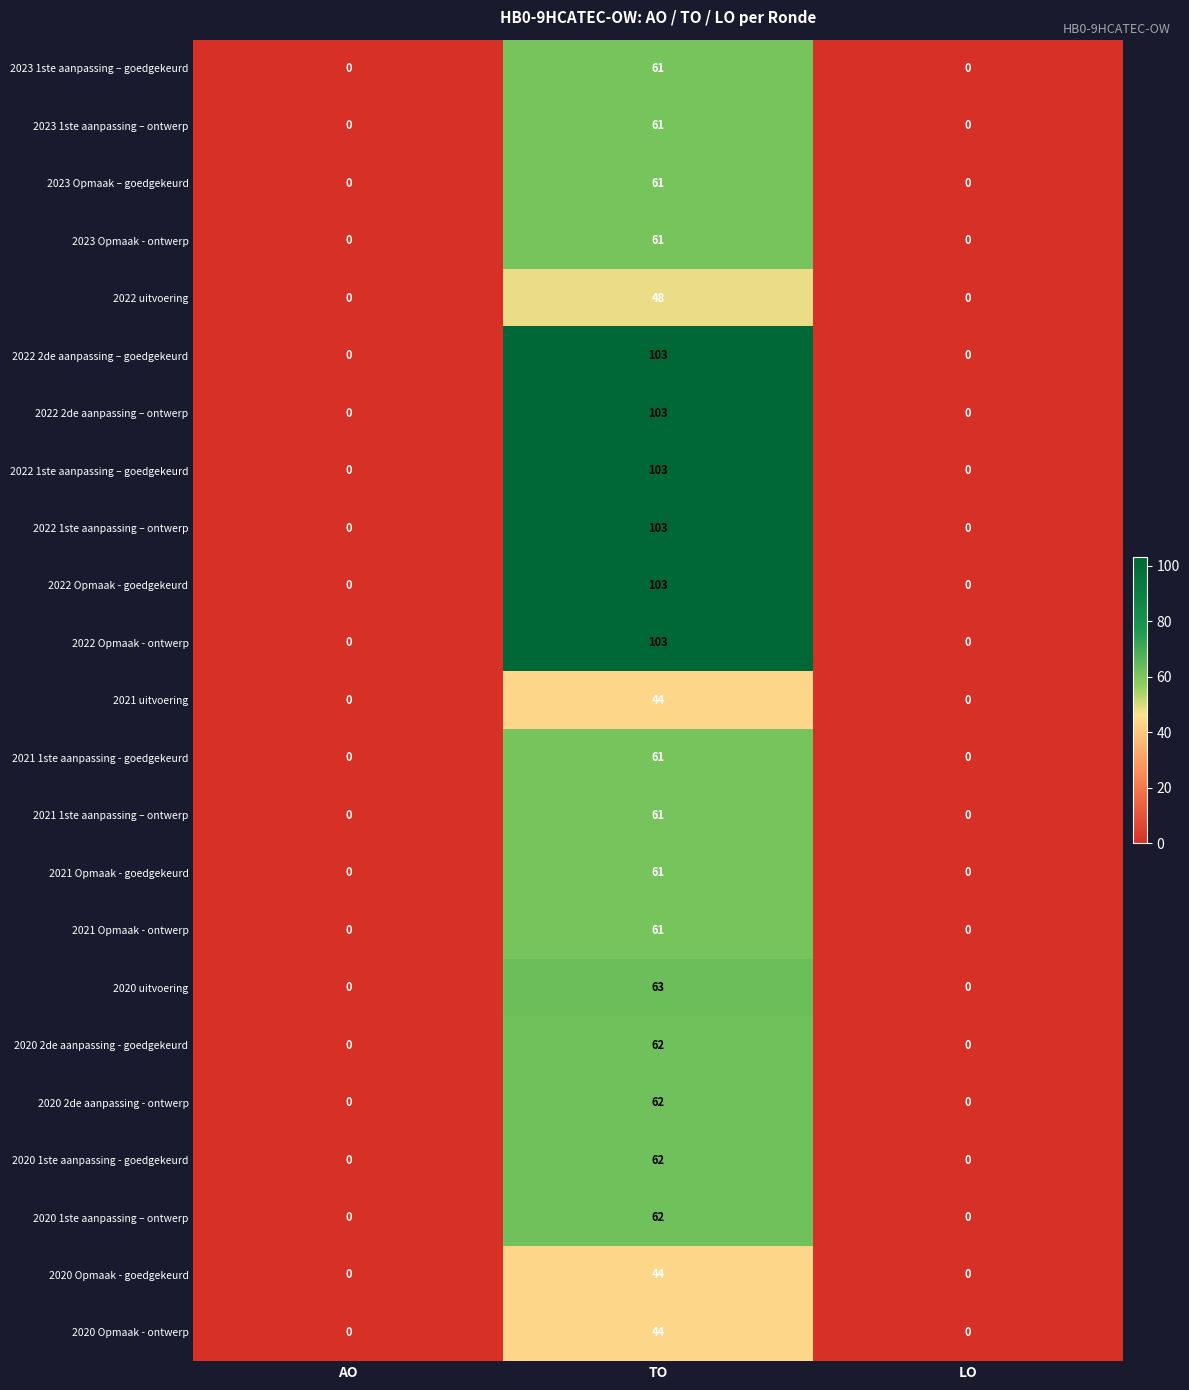

The 2020 Opmaak - ontwerp series shows 0 at AO. True or false?

True